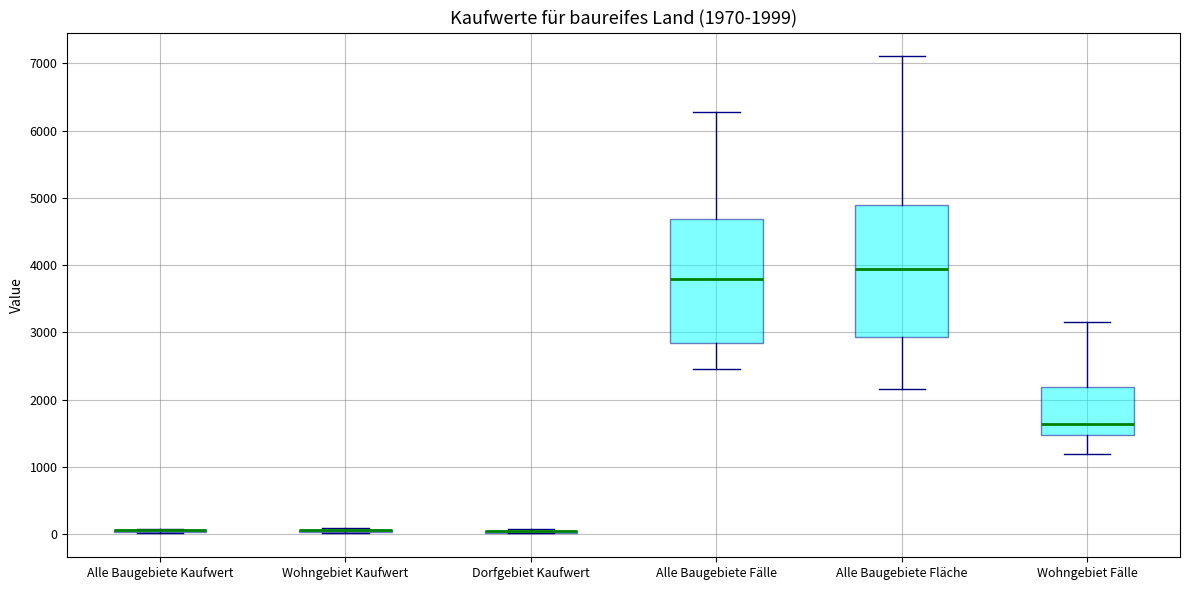

Which box is the tallest, from its lower edge to its upper edge?

Alle Baugebiete Fläche